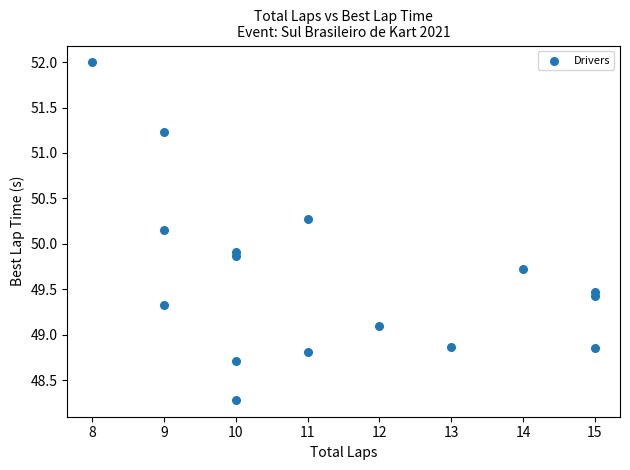

What is the range of X values (max minus min)?

7.0